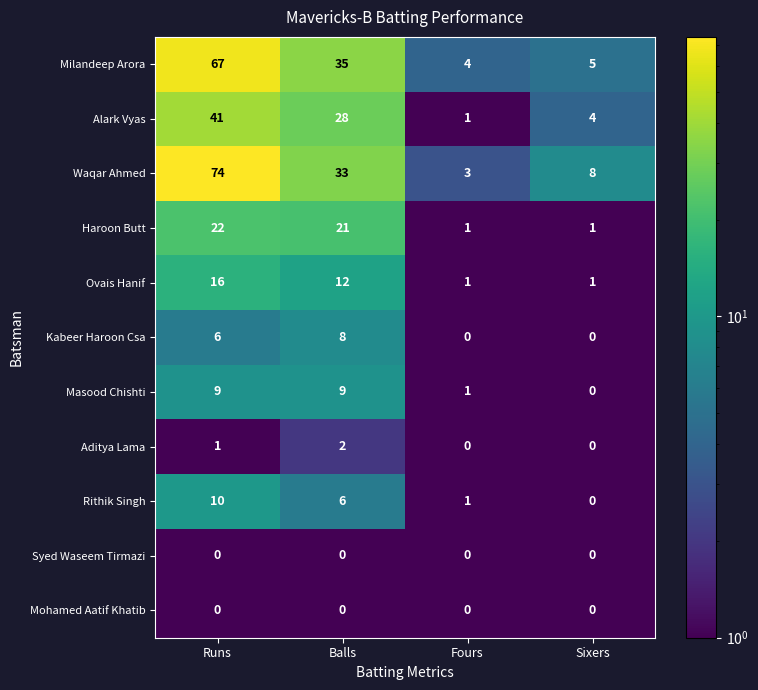

Rank the categories by Alark Vyas value from lowest to highest.

Fours, Sixers, Balls, Runs